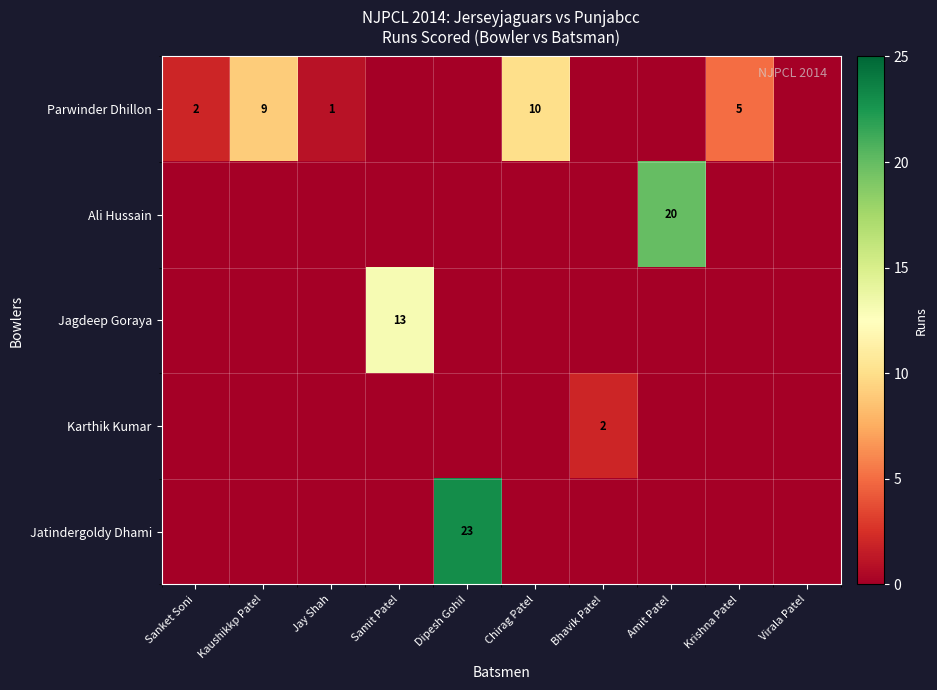

What is the maximum value for Jagdeep Goraya?

13